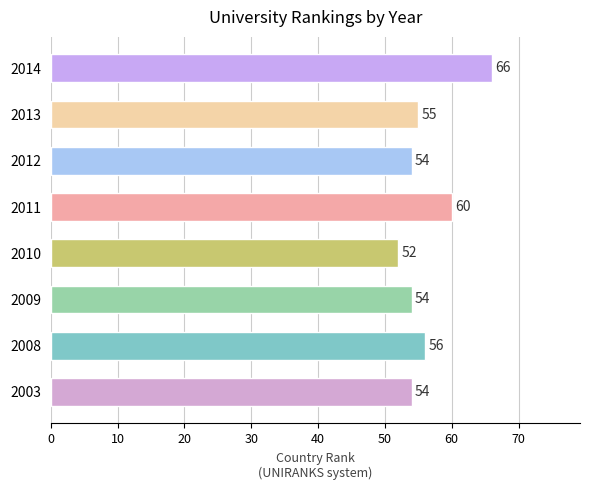

The chart shows a value of 27 at 2009. True or false?

False